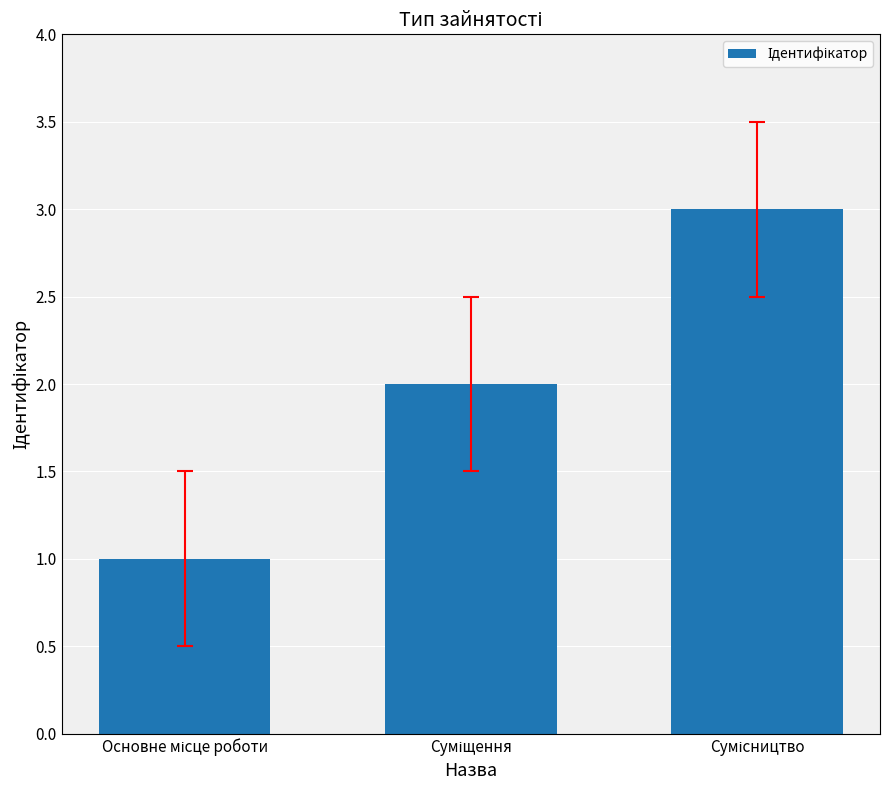

How many data points are less than 2?

1